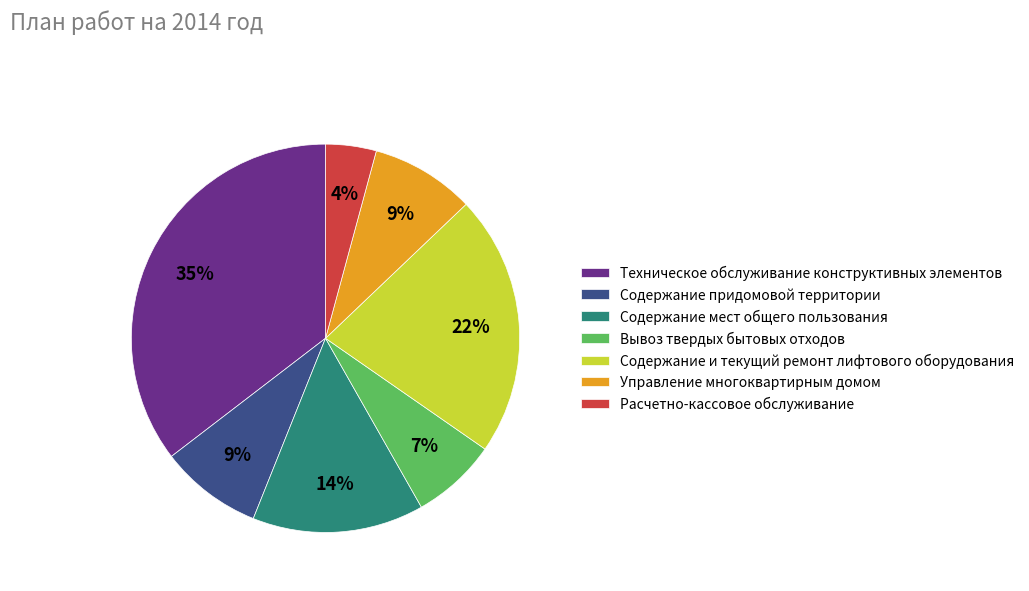

Does Расчетно-кассовое обслуживание represent more than half of the total?

No